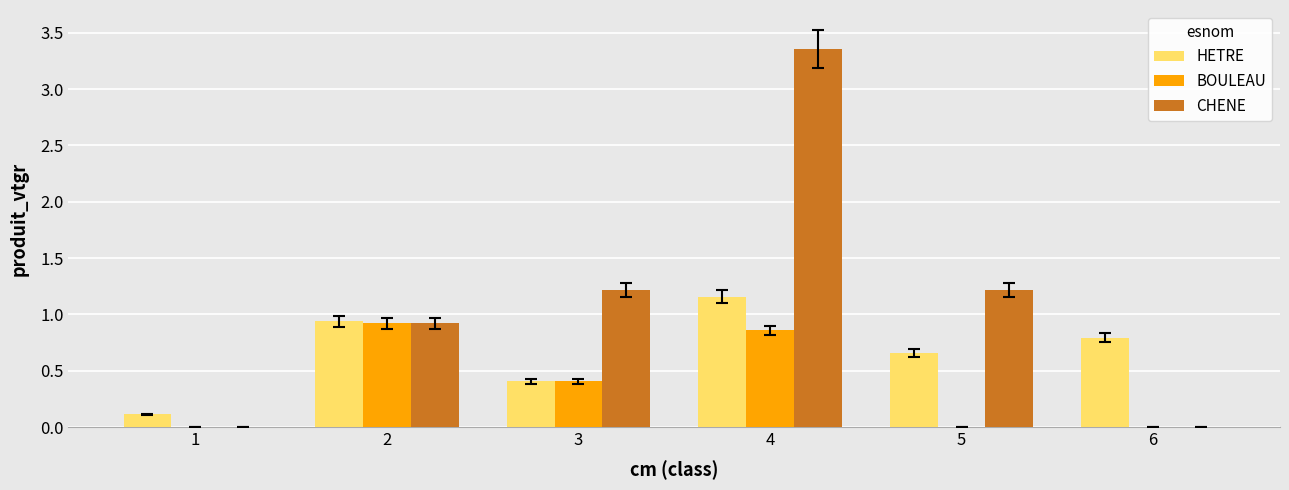

What is the sum of the HETRE values at 3 and 5?

1.1